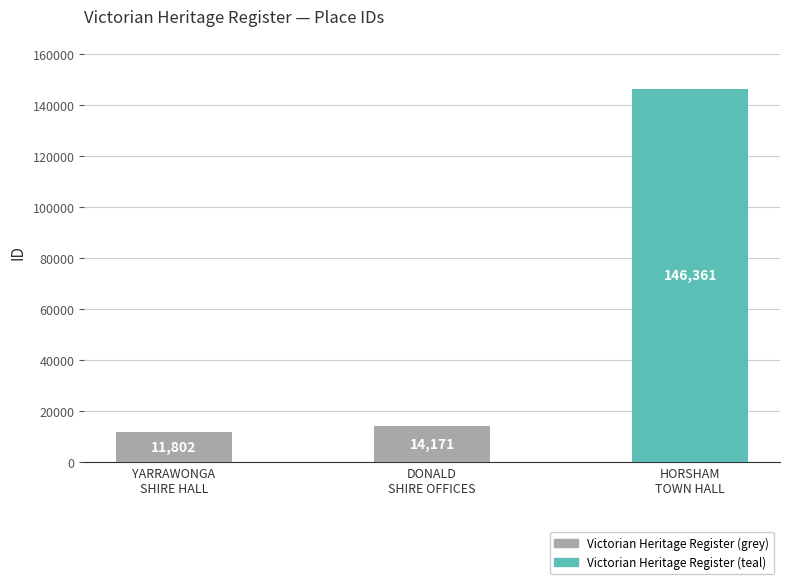

What value does the data have at HORSHAM
TOWN HALL?

146361